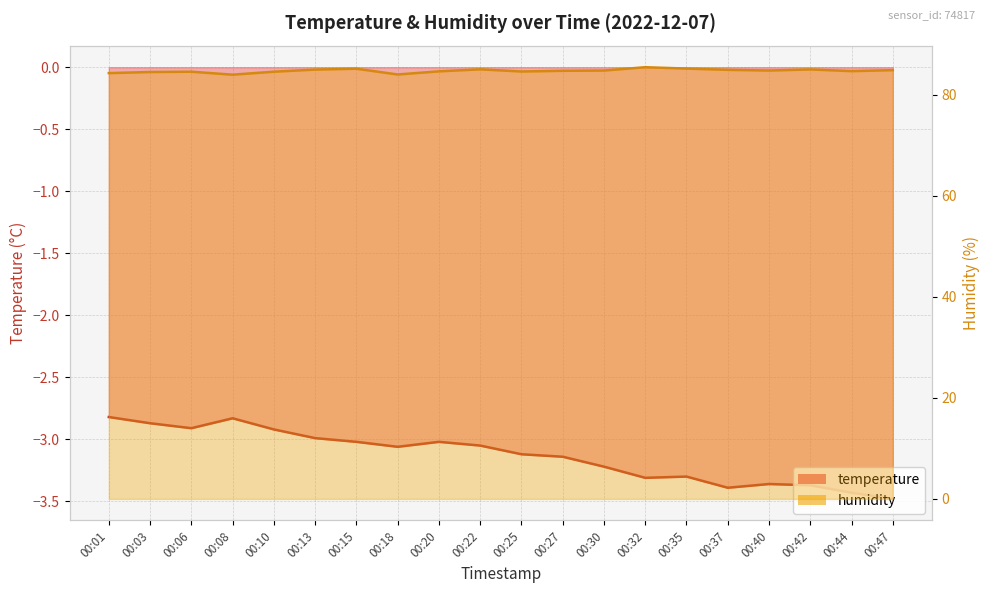

What is the lowest value of the temperature series?

-3.5